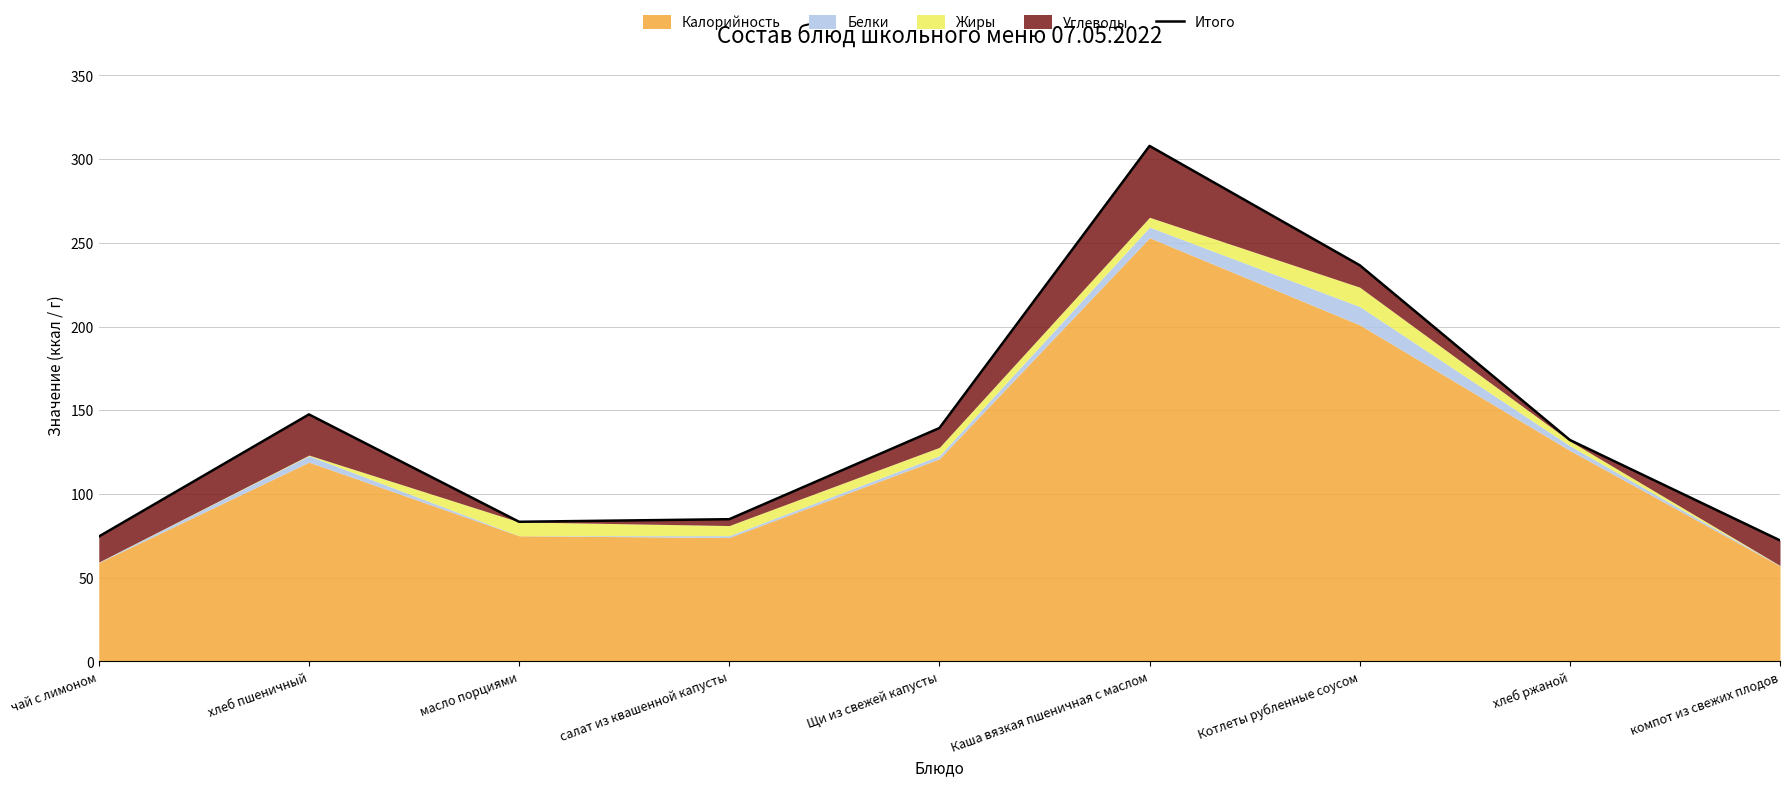

Does the chart have visible grid lines?

Yes